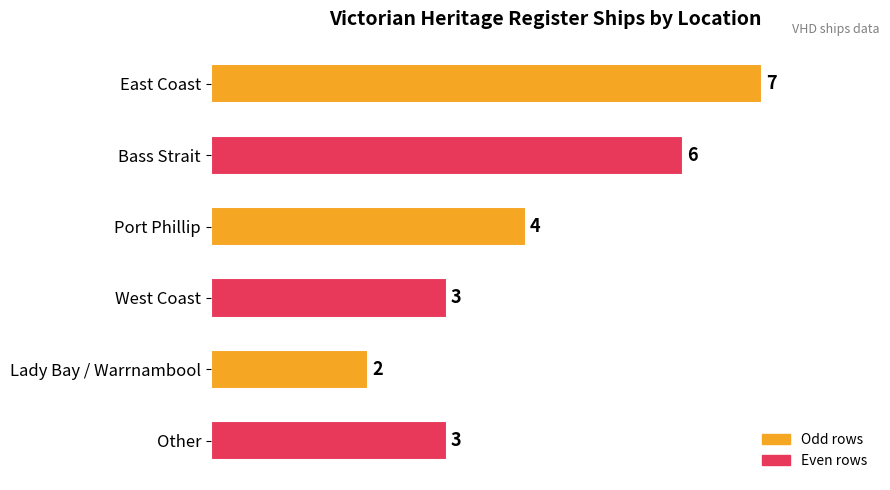

What is the maximum value shown in the chart?

7